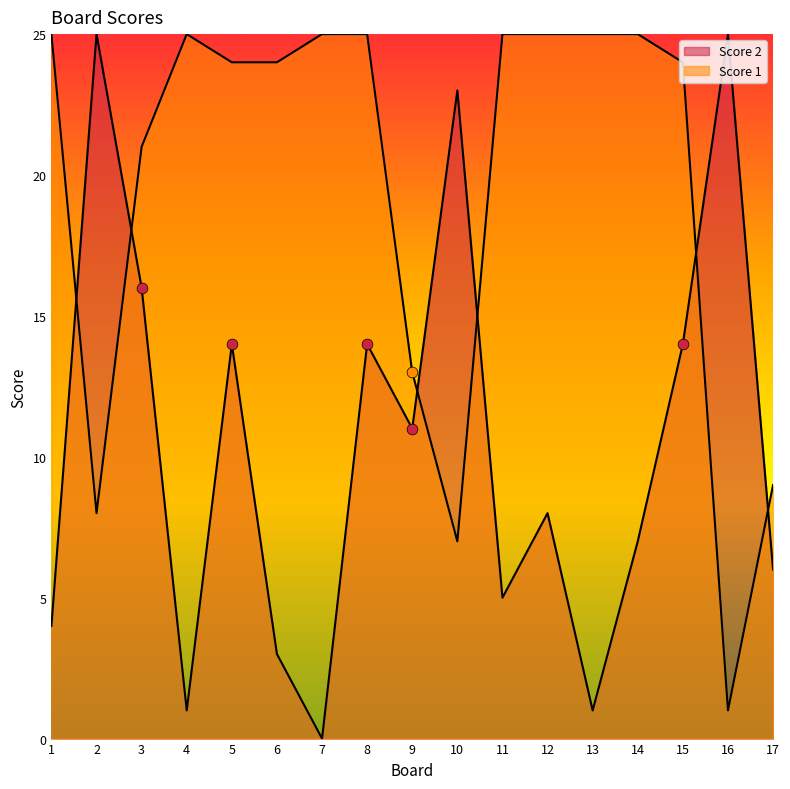

What is the total value across all series at 10?

30